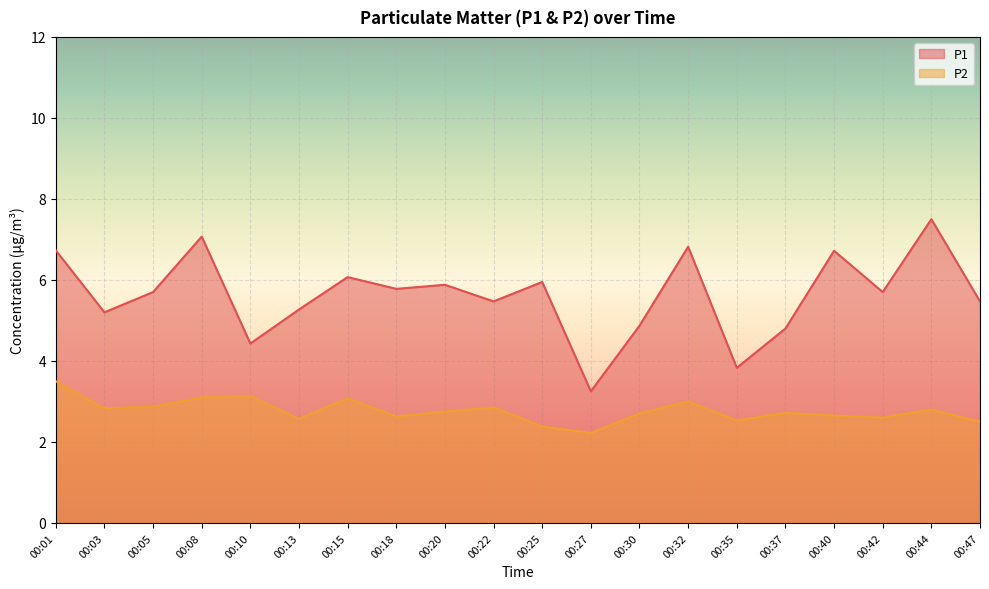

List the labels in order of P2 value, smallest first.

00:27, 00:25, 00:47, 00:35, 00:13, 00:42, 00:18, 00:40, 00:30, 00:37, 00:20, 00:44, 00:03, 00:22, 00:05, 00:32, 00:15, 00:08, 00:10, 00:01